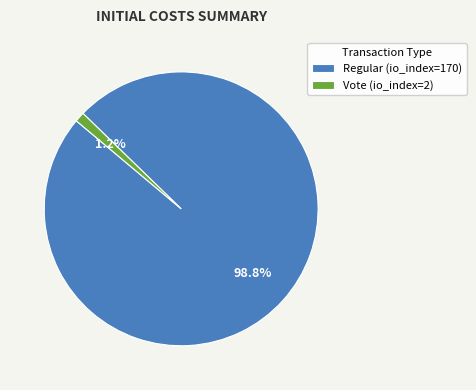

Rank the categories by value from highest to lowest.

Regular (io_index=170), Vote (io_index=2)